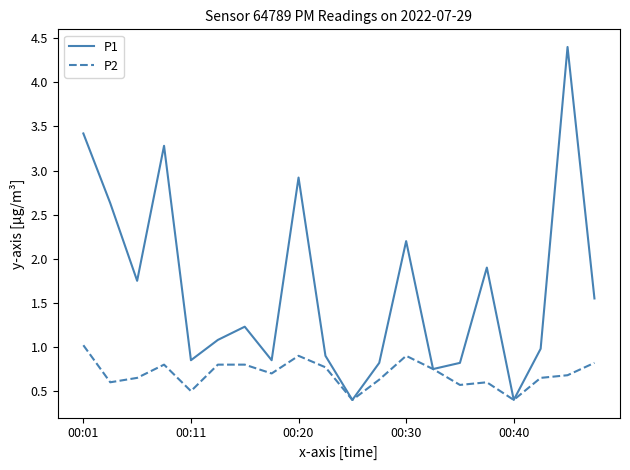

Rank the series by their average value, from highest to lowest.

P1, P2